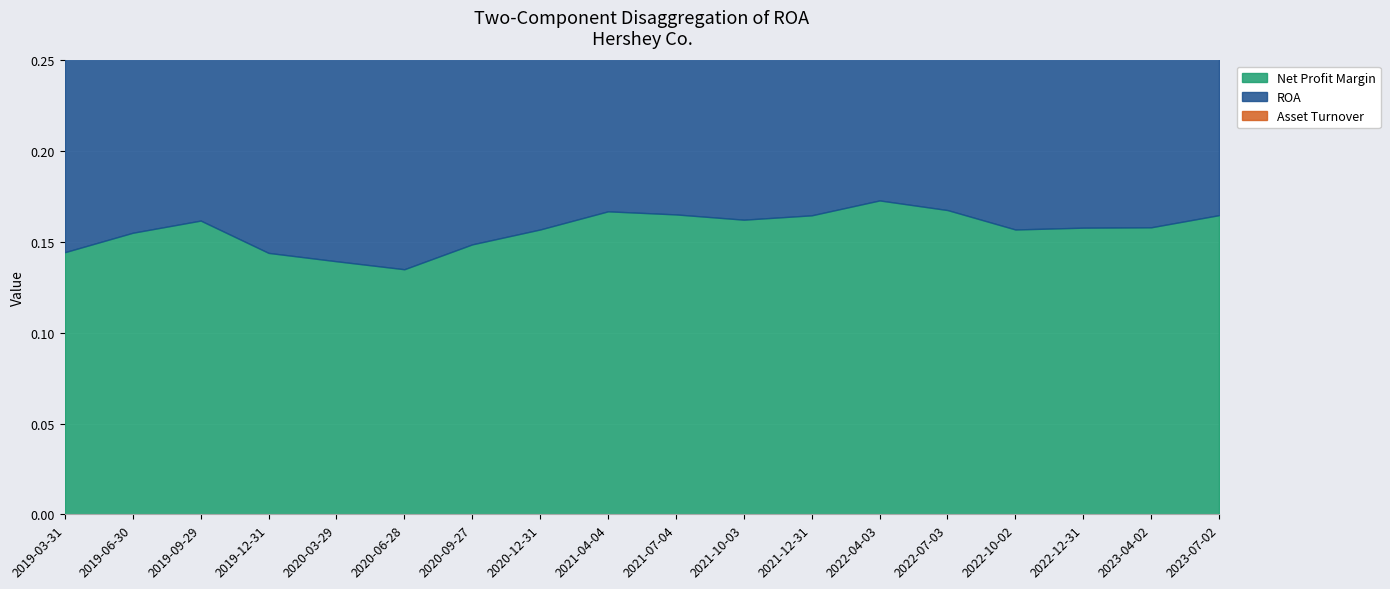

Where is the first local minimum for Asset Turnover?

2019-09-29